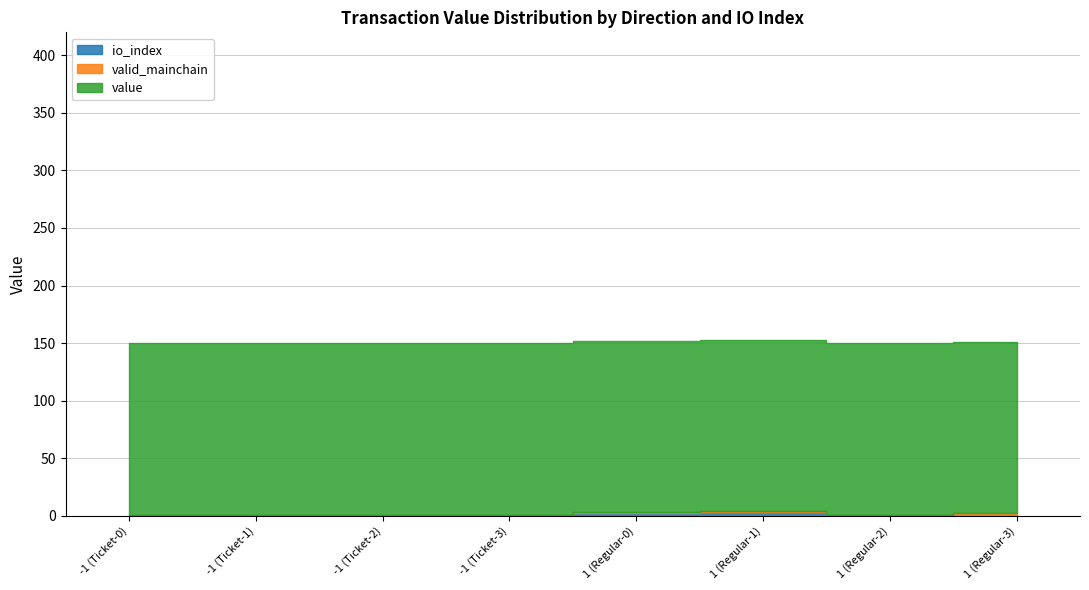

What is the spread (max minus min) of values at 1 (Regular-1)?

147.8